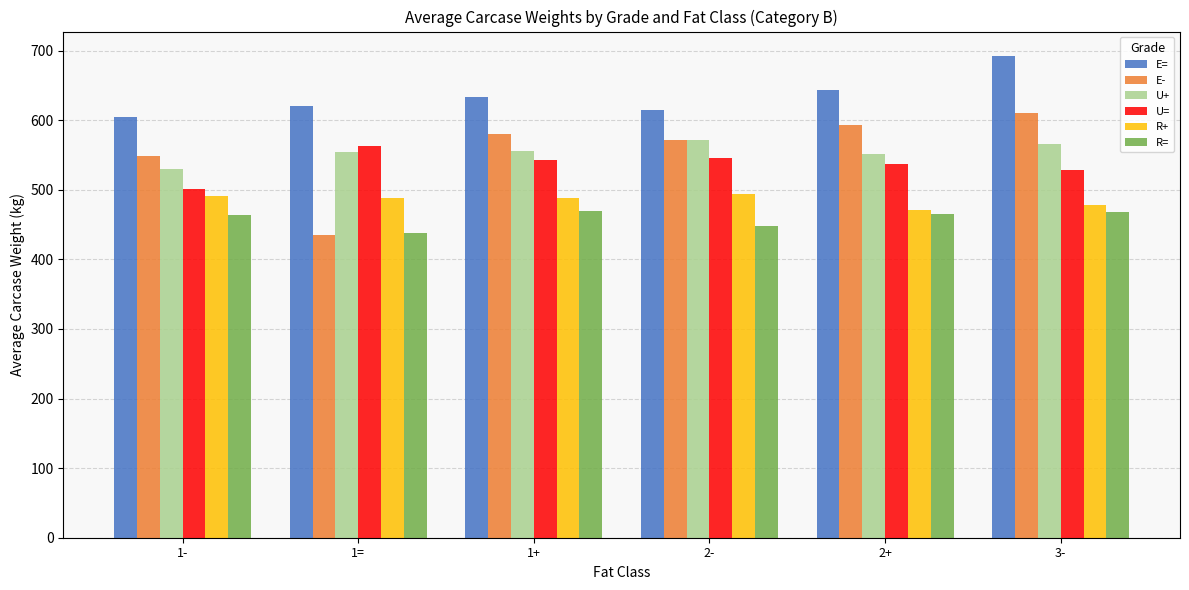

Is it true that E- equals 571.8 at 2-?

True